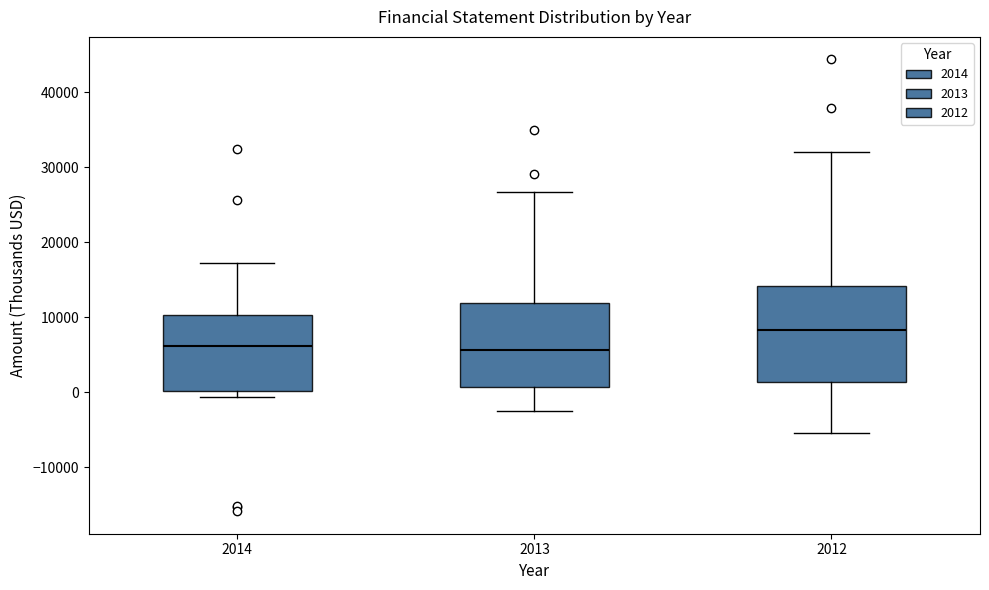

Which box's median line is the highest?

2012